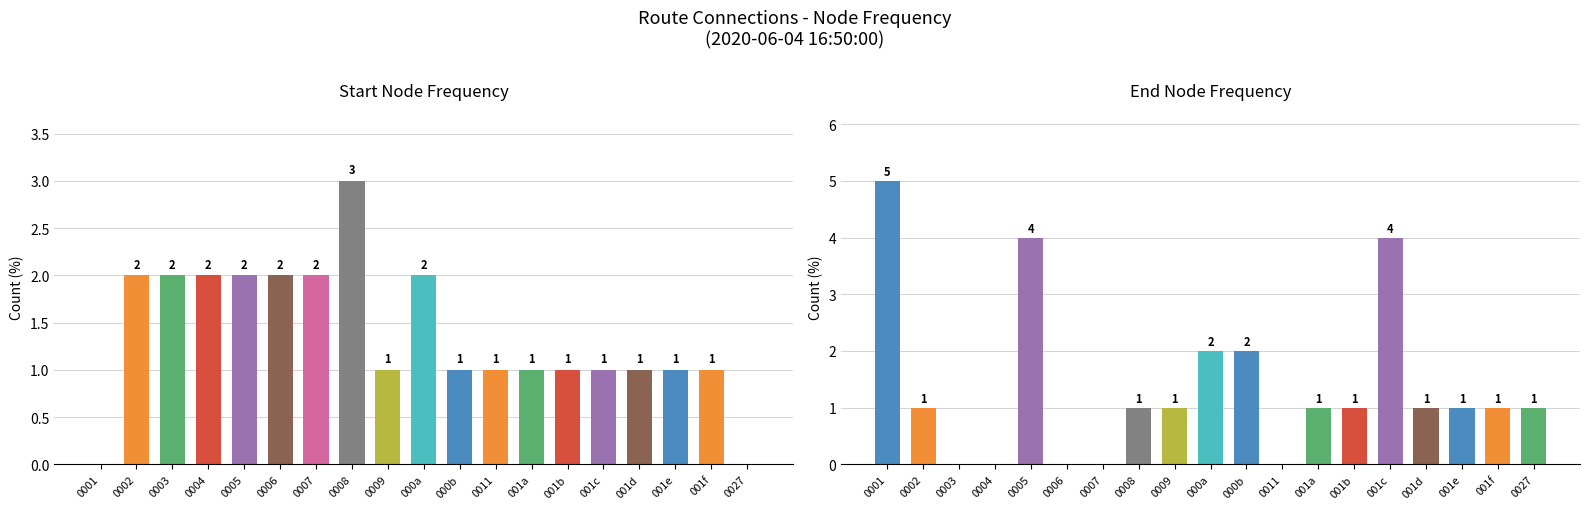

The value of end_node at 0011 is 0. True or false?

True